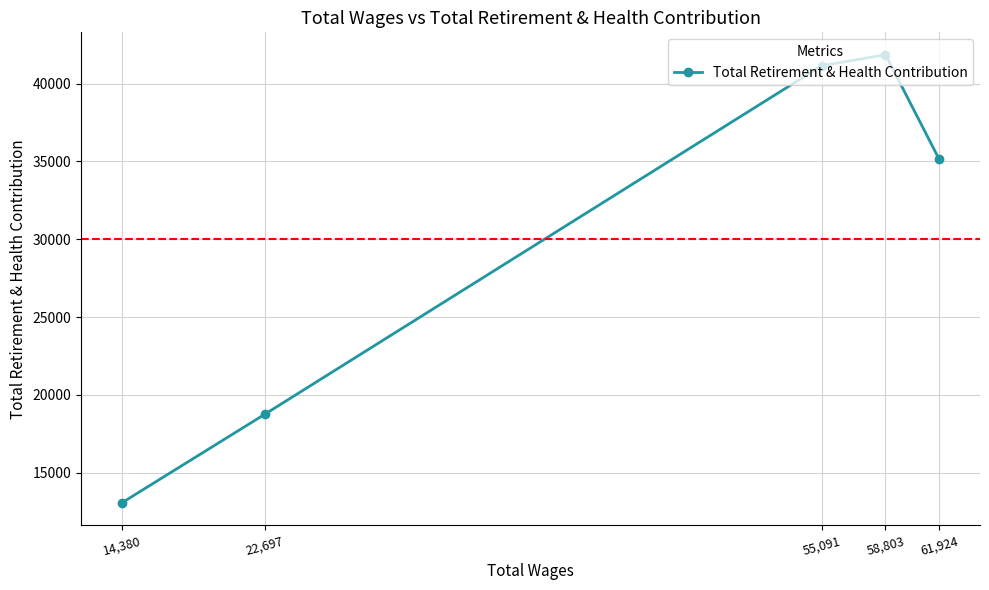

What is the approximate value at 14,380, to the nearest 10?

13080